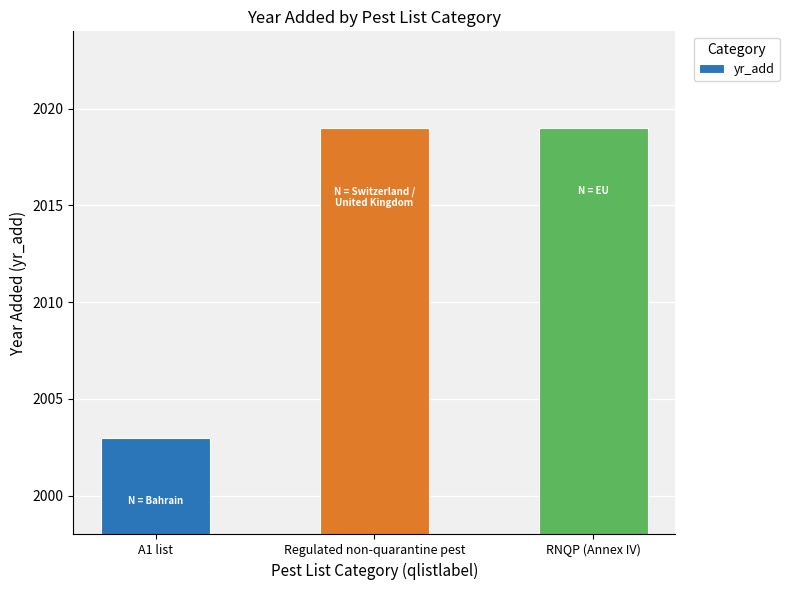

What value does the data have at RNQP (Annex IV)?

2019